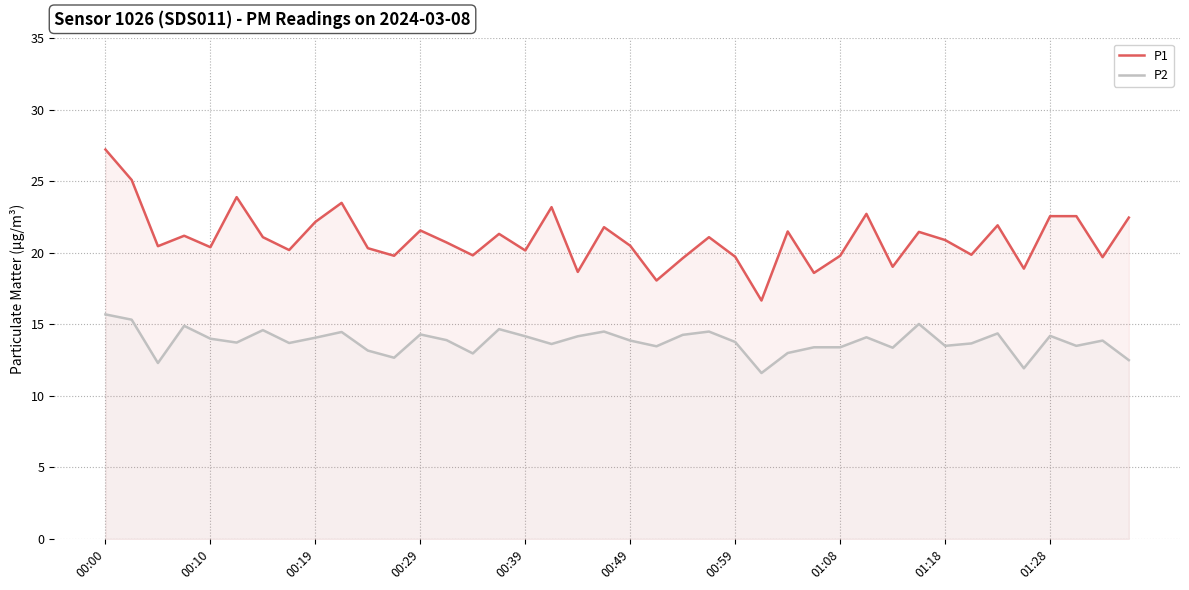

Rank the series by their maximum value, from lowest to highest.

P2, P1